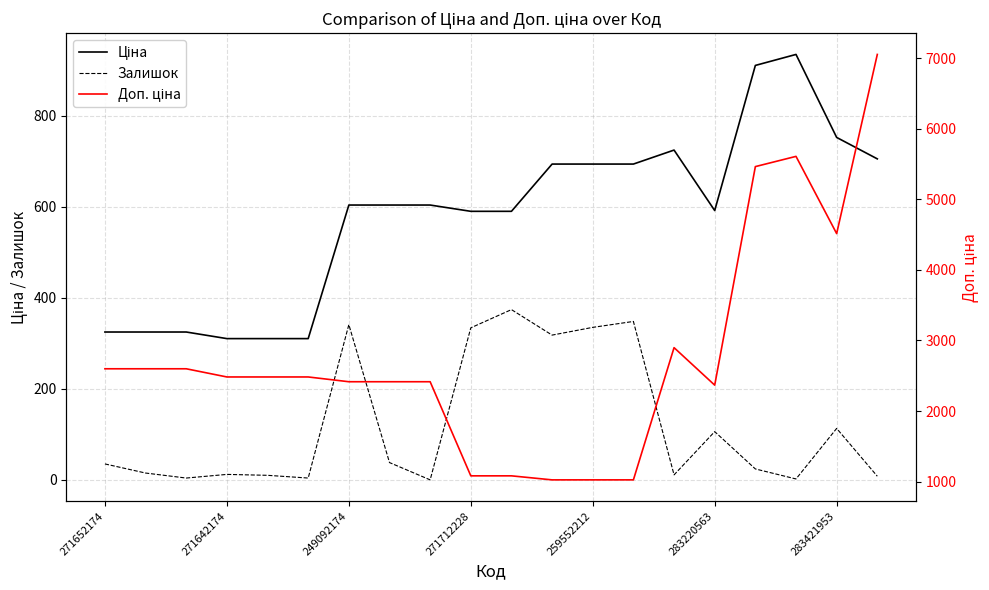

Does the chart have visible grid lines?

Yes